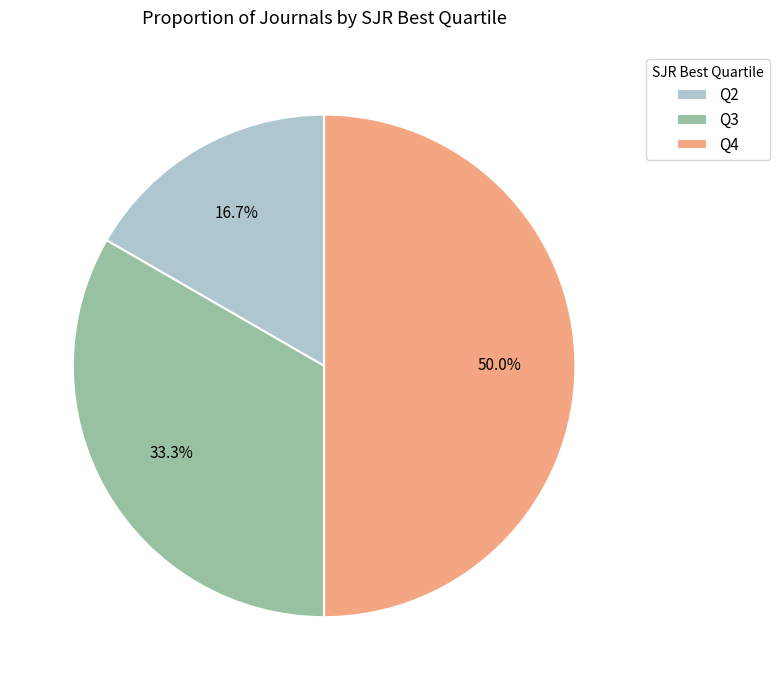

What portion of the pie excludes Q3?

66.7%